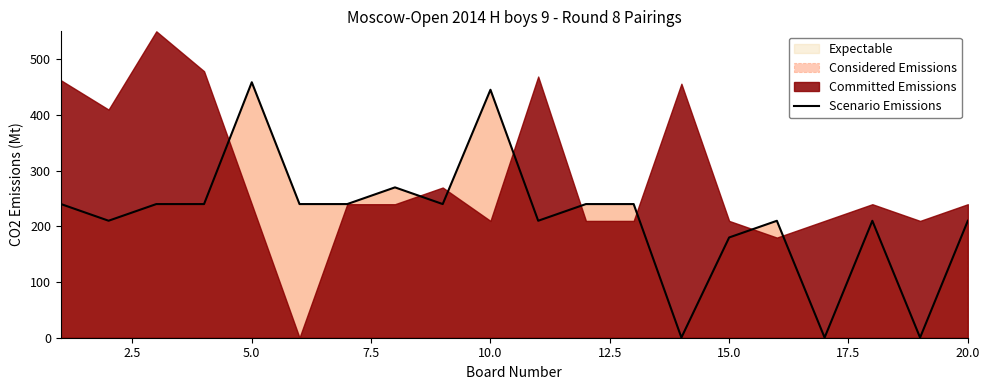

Is it true that Scenario Emissions equals 316.8 at 15.0?

False